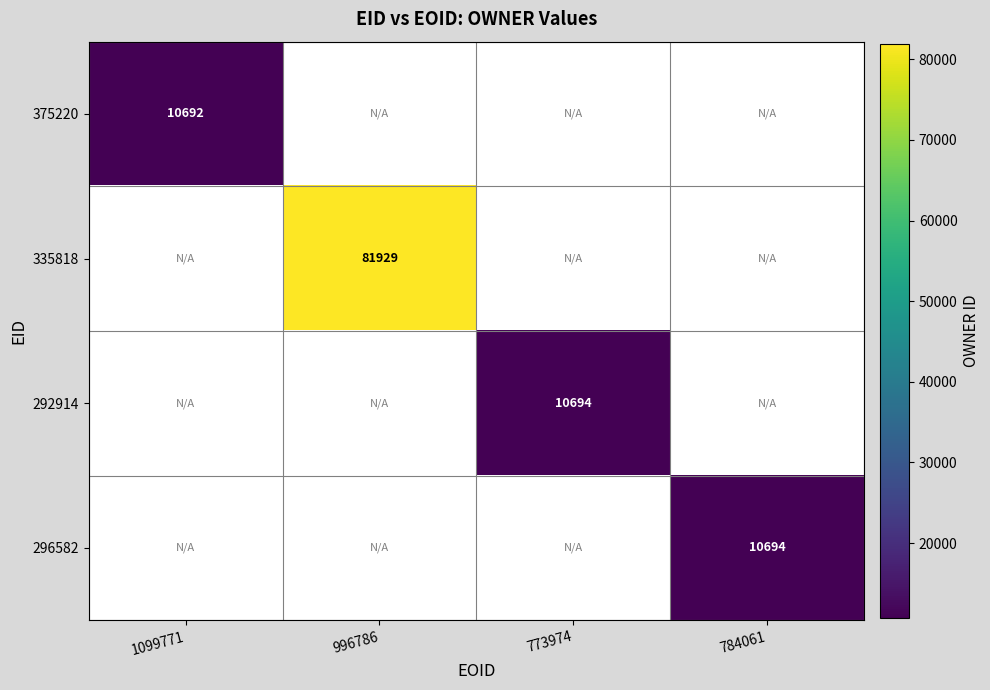

At how many categories does at least one series exceed 80199?

1